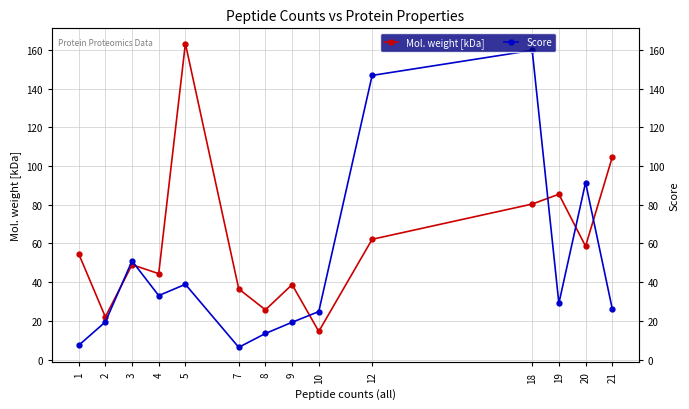

What is the average value of the Mol. weight [kDa] series?

60.0